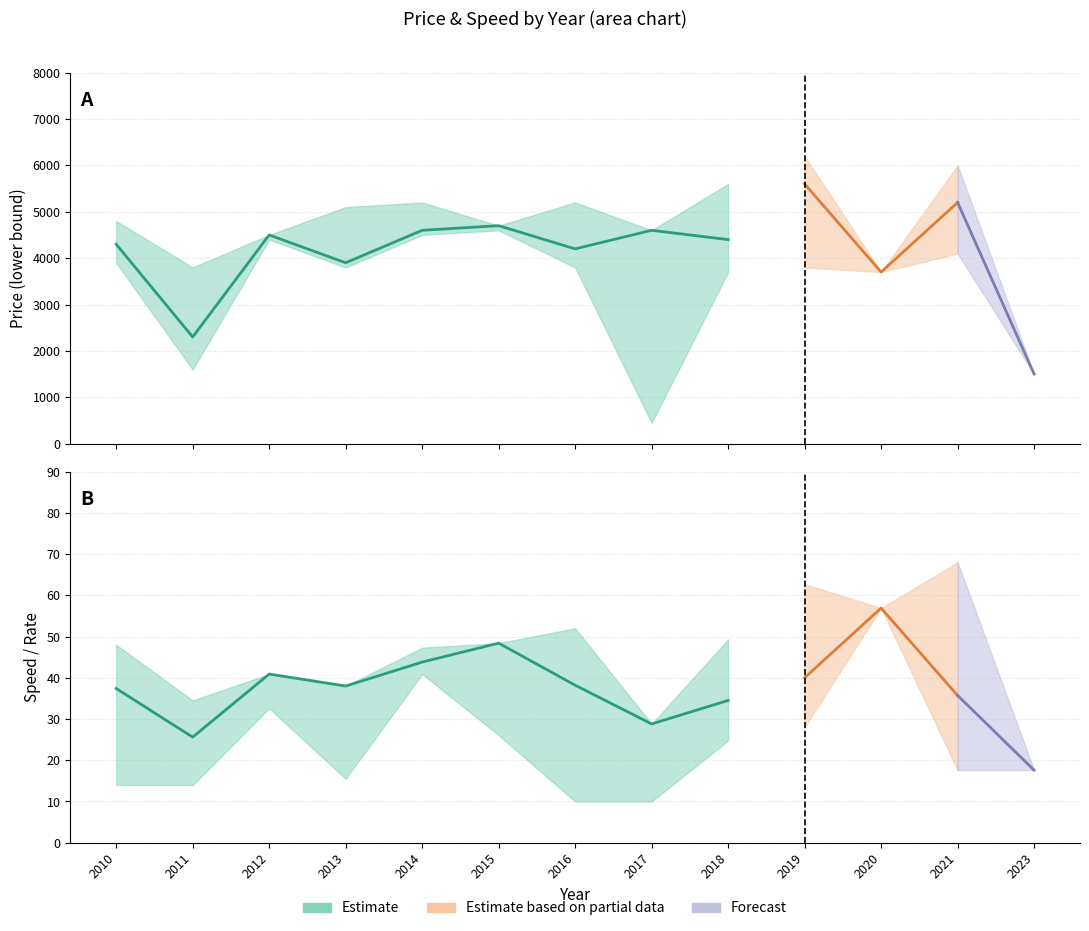

How many categories are shown in the chart?

13